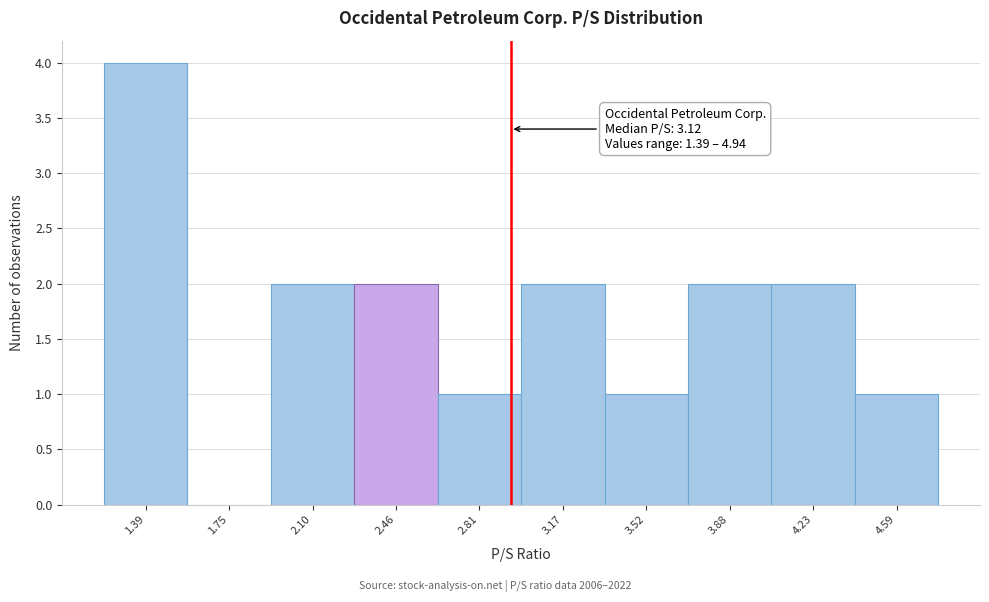

Reading left to right, what are all the values shown in this chart?

1.39=4	1.75=0	2.10=2	2.46=2	2.81=1	3.17=2	3.52=1	3.88=2	4.23=2	4.59=1